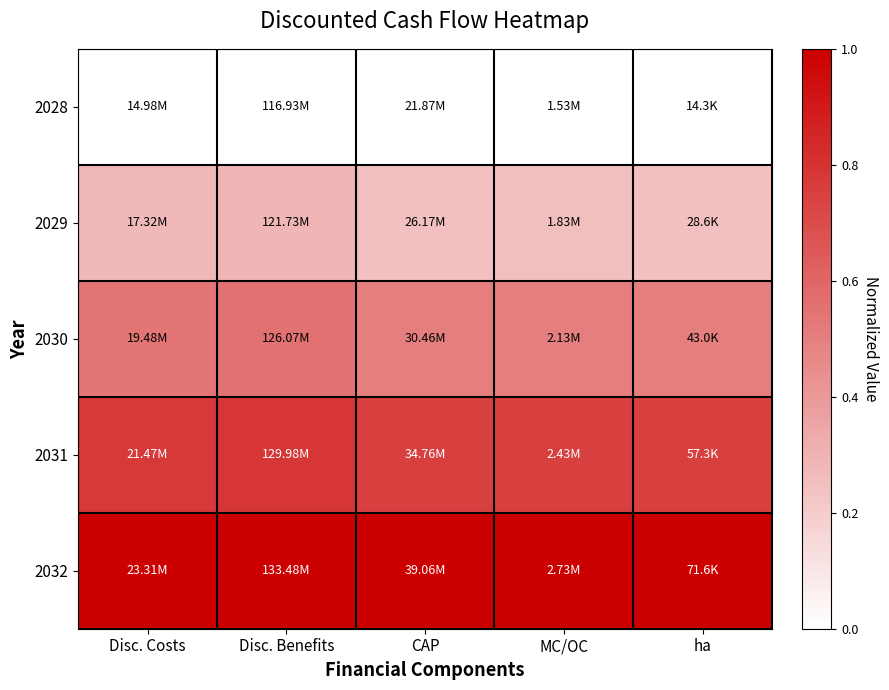

What is the spread (max minus min) of values at CAP?

1.0